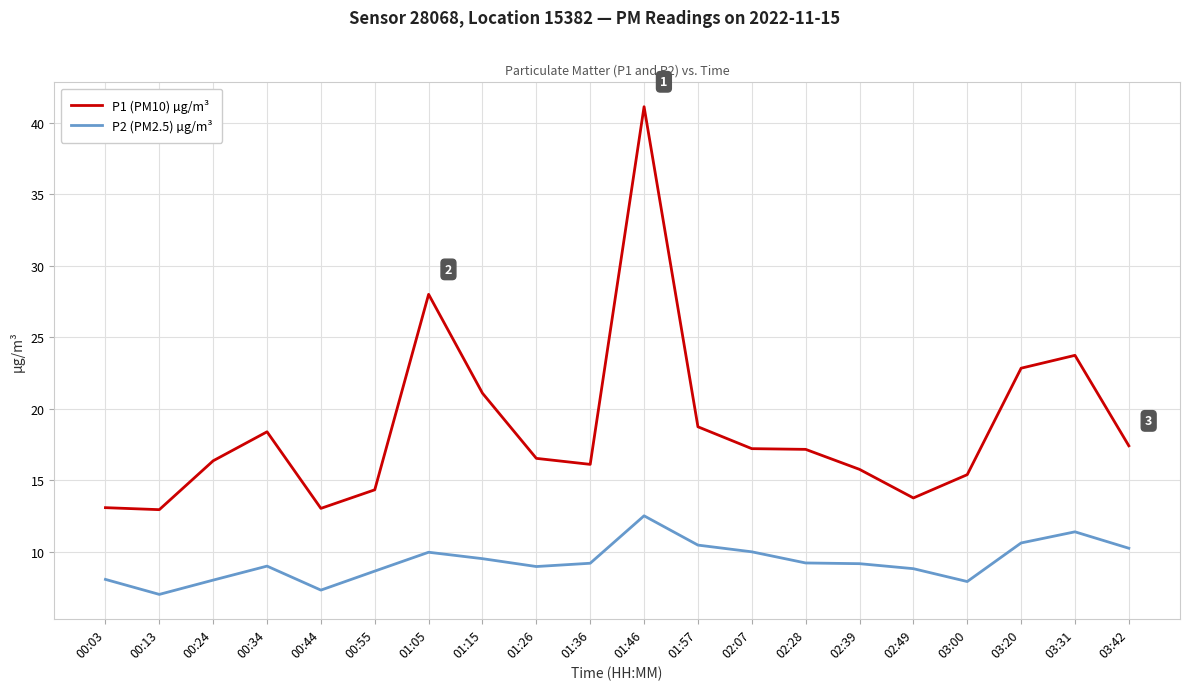

What position from the left is 01:57?

12